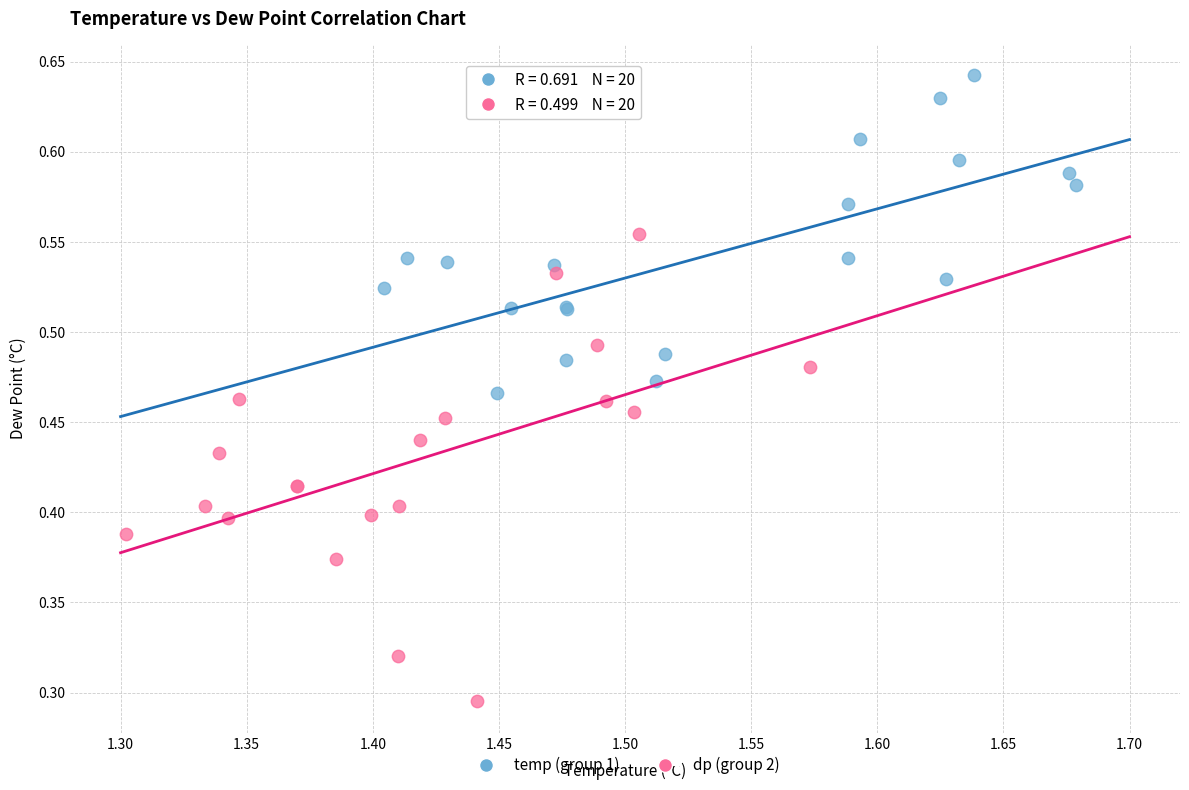

Which series has the widest spread of Y values?

dp (group 2)